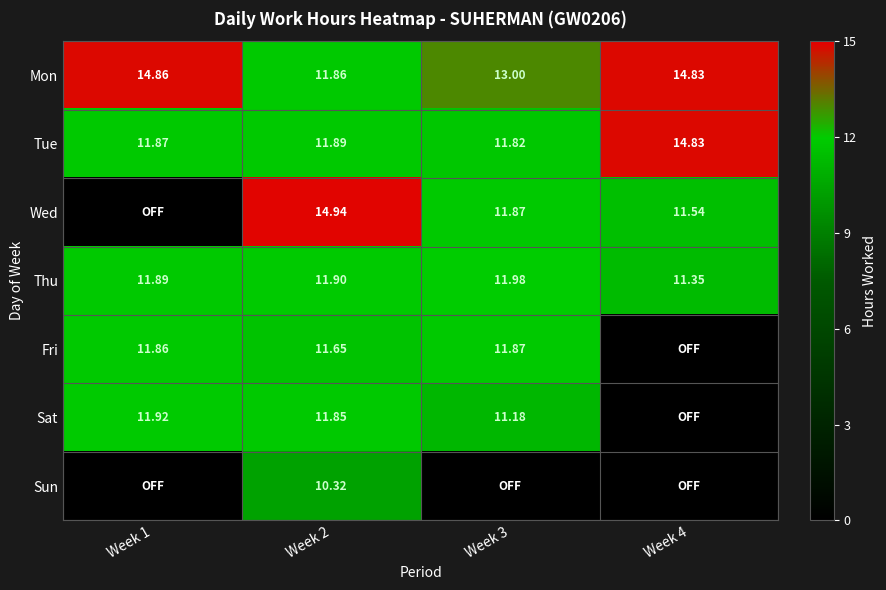

At Week 2, list the series in order from smallest to largest.

Sun, Fri, Sat, Mon, Tue, Thu, Wed